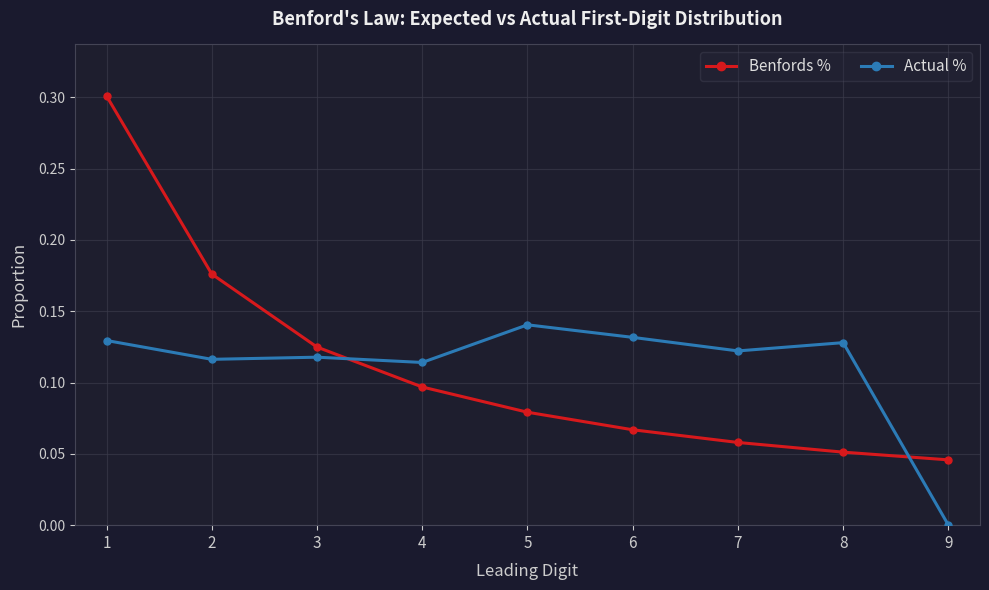

Which series has the largest range (max minus min)?

Benfords %